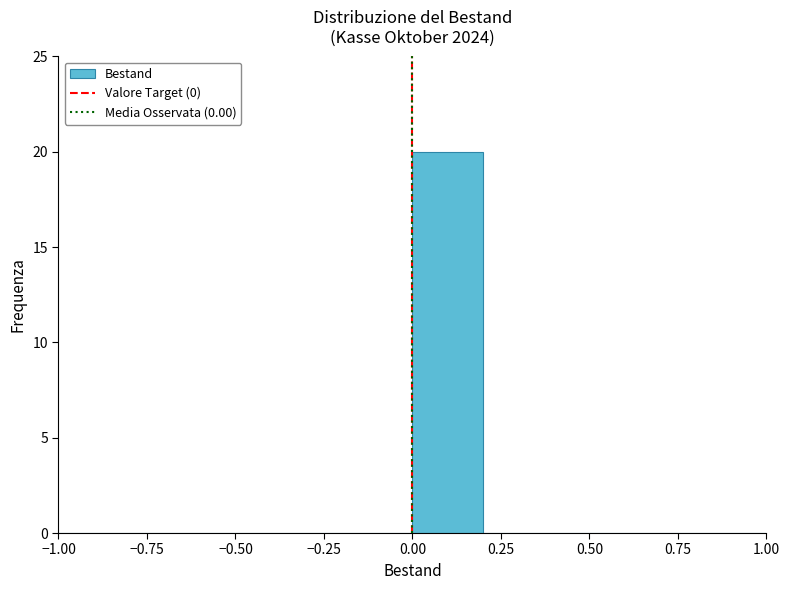

What is the height of the bar covering 0.0 to 0.2 on the x-axis? The values are not printed on the chart, so give them approximately, as read against the axis.

20